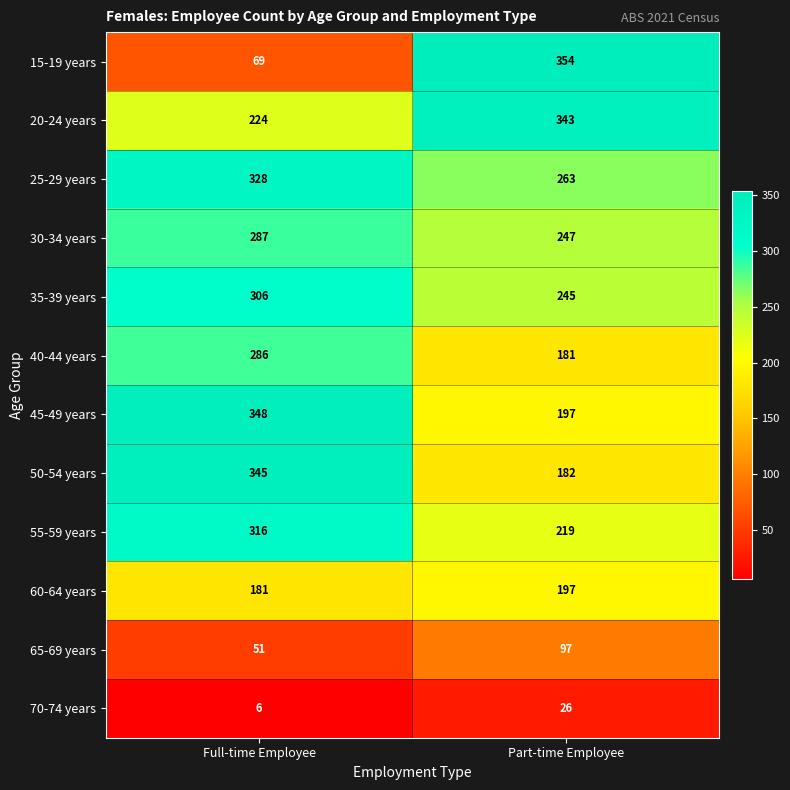

Is it true that 65-69 years equals 97 at Part-time Employee?

True